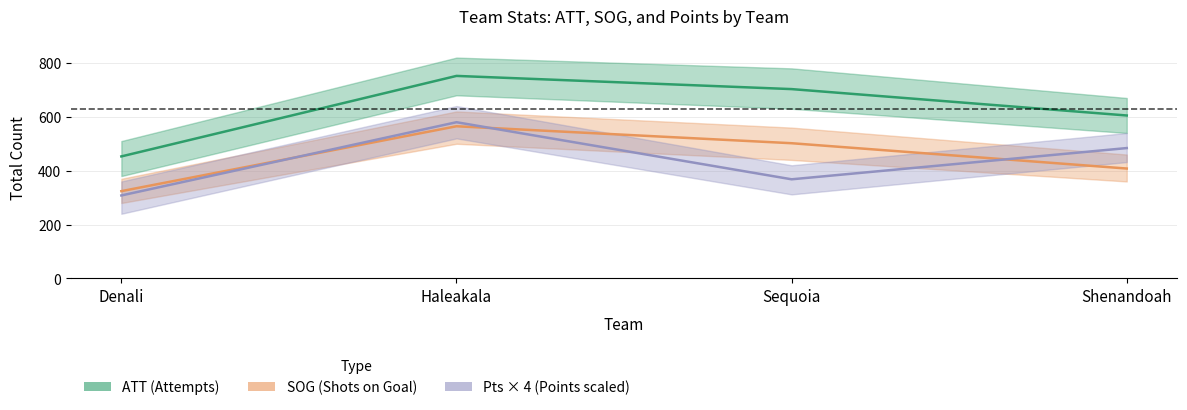

Reading right to left, transcribe all the data shown in this chart.

ATT (Attempts): Shenandoah=605	Sequoia=703	Haleakala=752	Denali=453
SOG (Shots on Goal): Shenandoah=408	Sequoia=502	Haleakala=565	Denali=324
Pts × 4 (Points scaled): Shenandoah=484	Sequoia=368	Haleakala=580	Denali=308